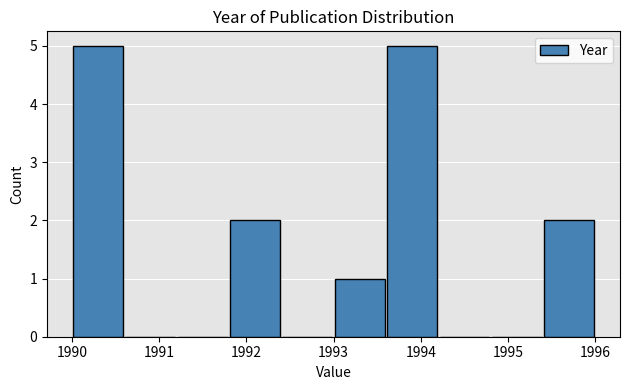

Reading left to right, transcribe this chart: for each bar, give the range it covers on the x-axis and its height. The values are not printed on the chart, so give them approximately, as read against the axis.

1990.0 to 1990.6: 5
1990.6 to 1991.2: 0
1991.2 to 1991.8: 0
1991.8 to 1992.4: 2
1992.4 to 1993.0: 0
1993.0 to 1993.6: 1
1993.6 to 1994.2: 5
1994.2 to 1994.8: 0
1994.8 to 1995.4: 0
1995.4 to 1996.0: 2